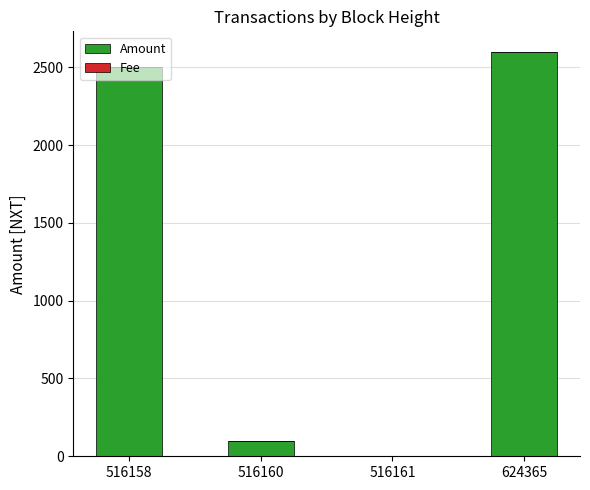

At which label is Amount closest to 1300?

516158